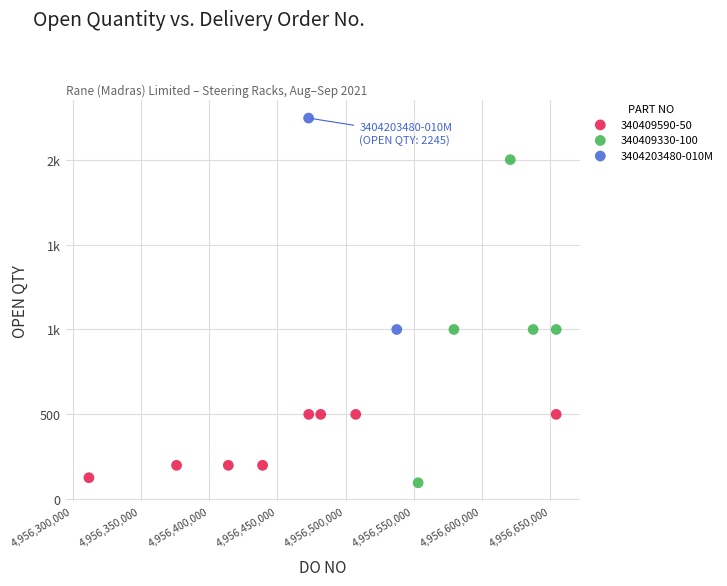

What are all the series names shown in the legend?

340409590-50, 340409330-100, 3404203480-010M